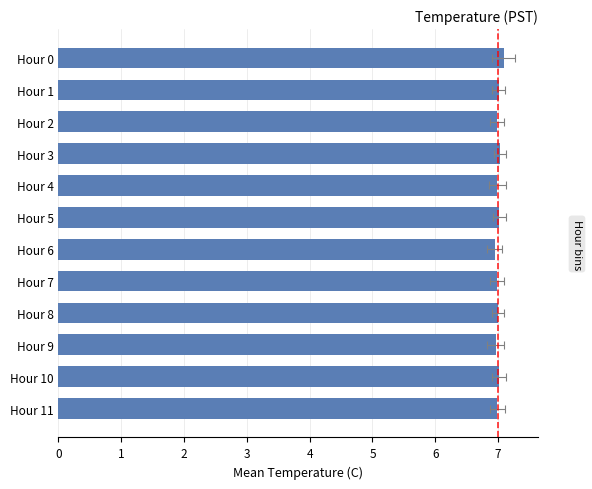

Reading right to left, what are all the values shown in this chart?

7.0	7.0	7.0	7.0	7.0	7.0	7.0	7.0	7.0	7.0	7.0	7.1